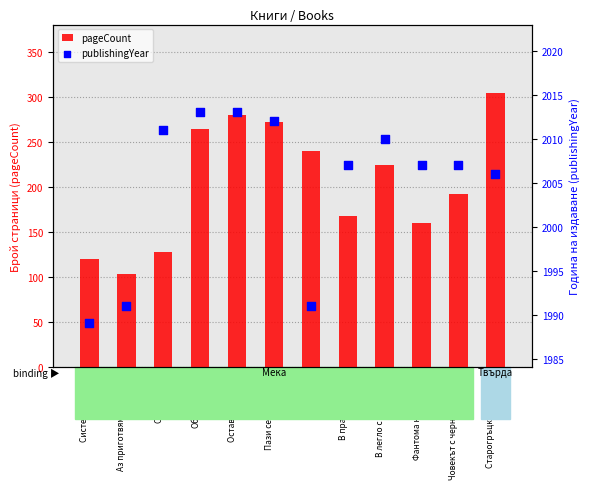

Which series has the largest total across all categories?

publishingYear